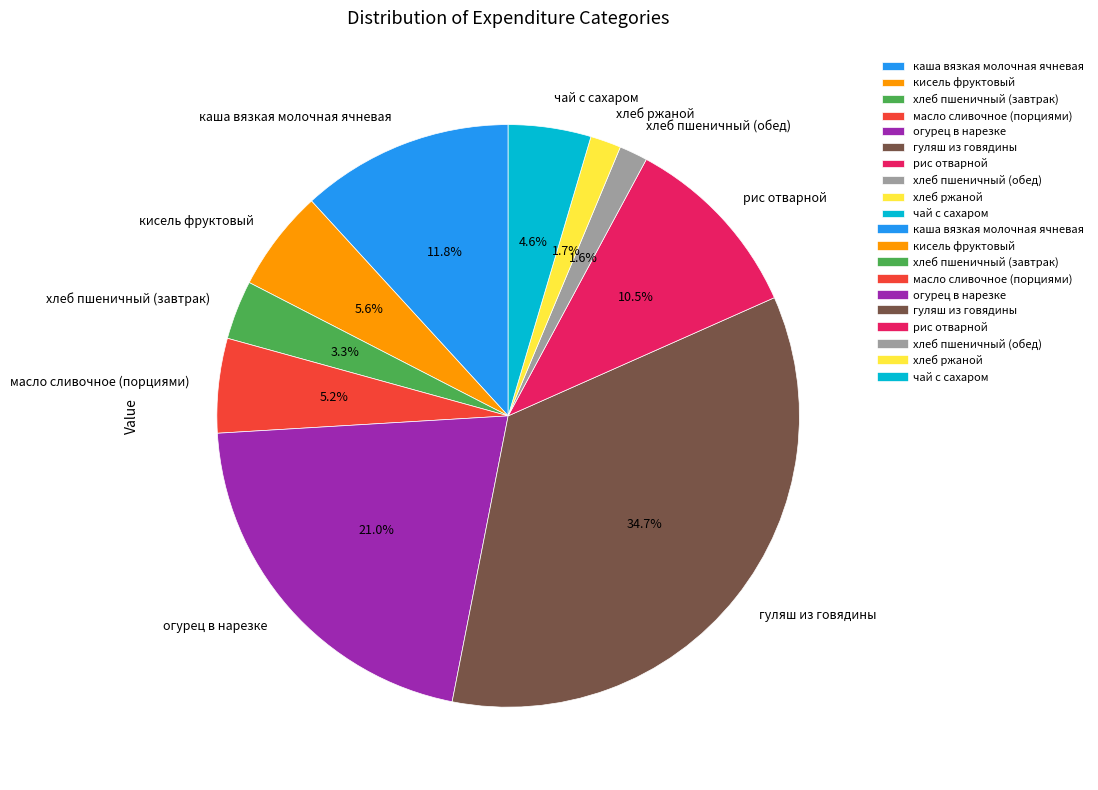

What percentage is the масло сливочное (порциями) slice, to the nearest percent?

5%